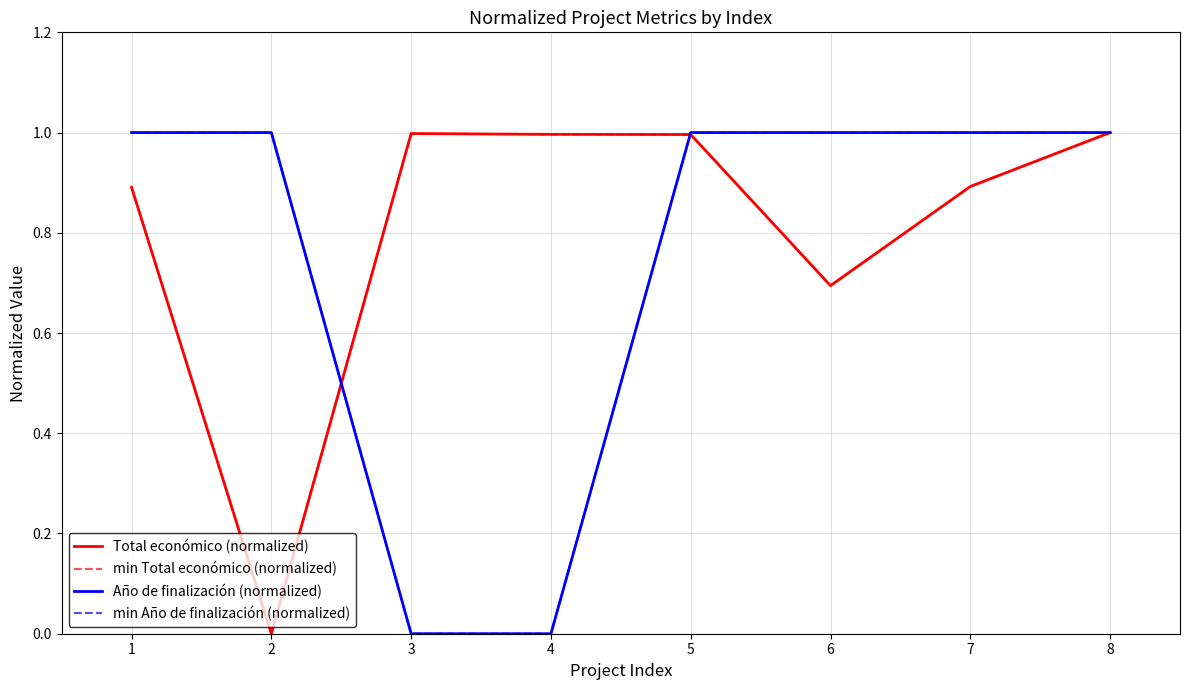

Does the chart display data point markers on the line(s)?

No